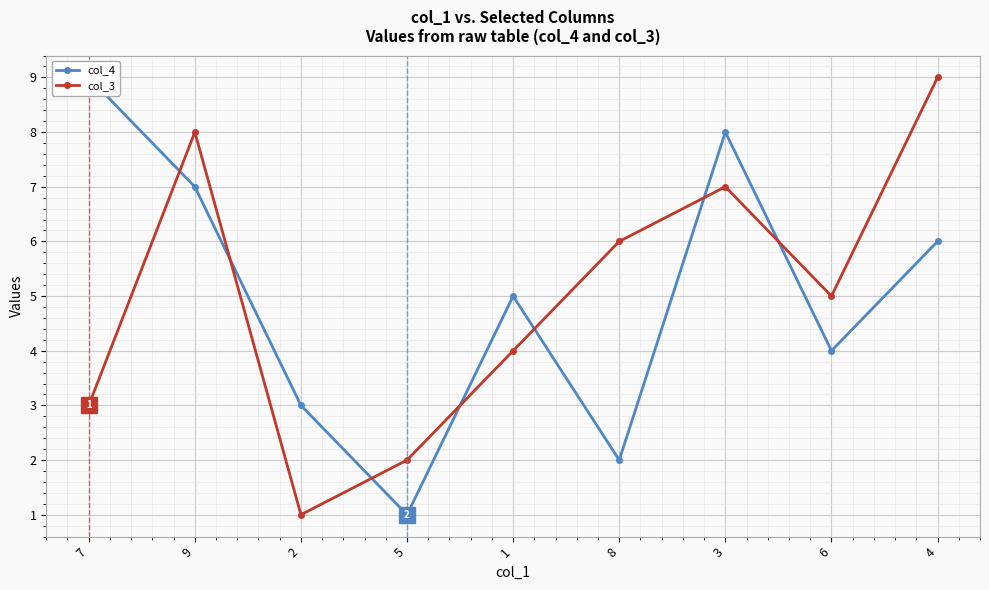

What is the spread (max minus min) of values at 8?

4